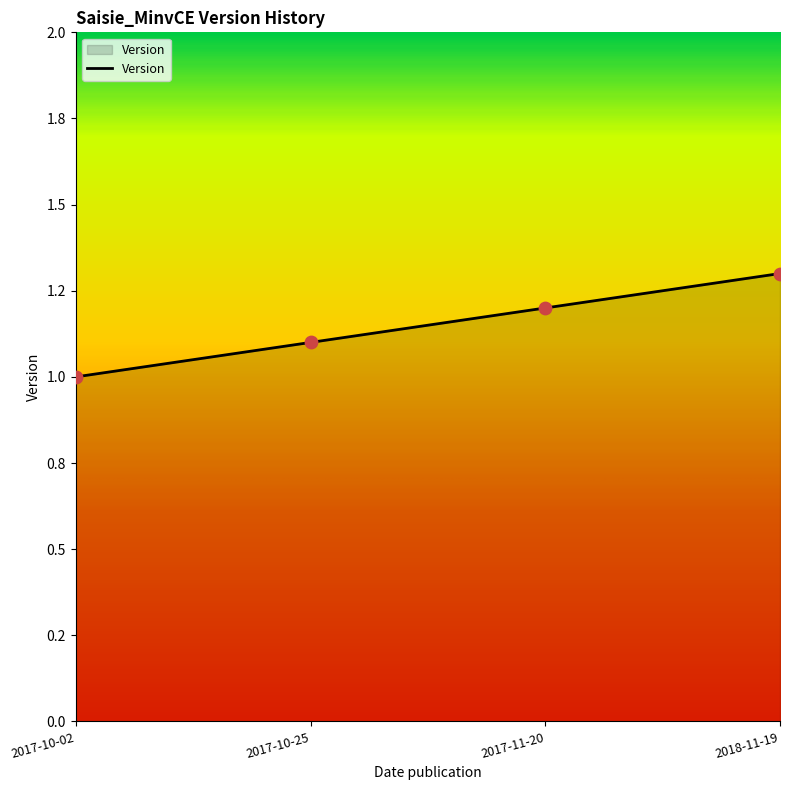

What is the ratio of the value at 2018-11-19 to the value at 2017-10-25?

1.2